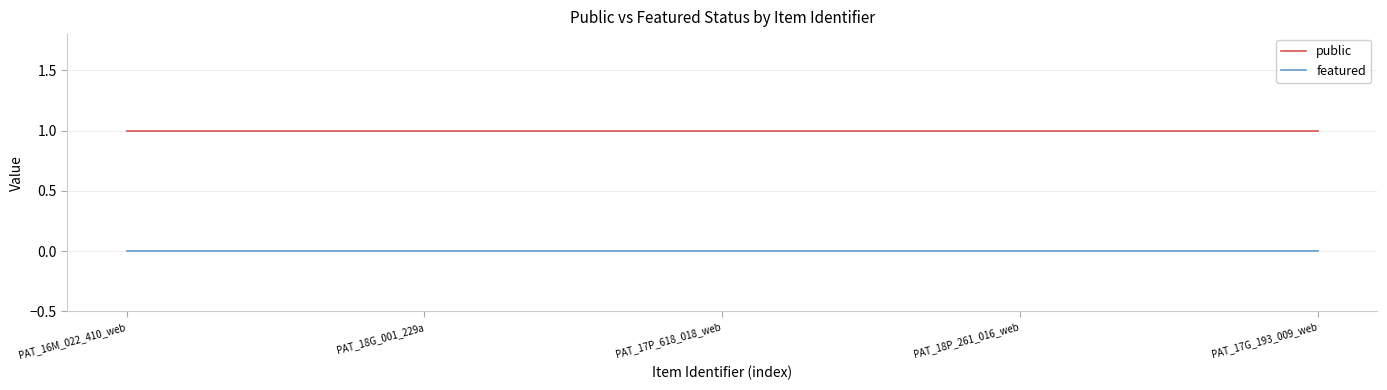

Rank the series by their average value, from highest to lowest.

public, featured